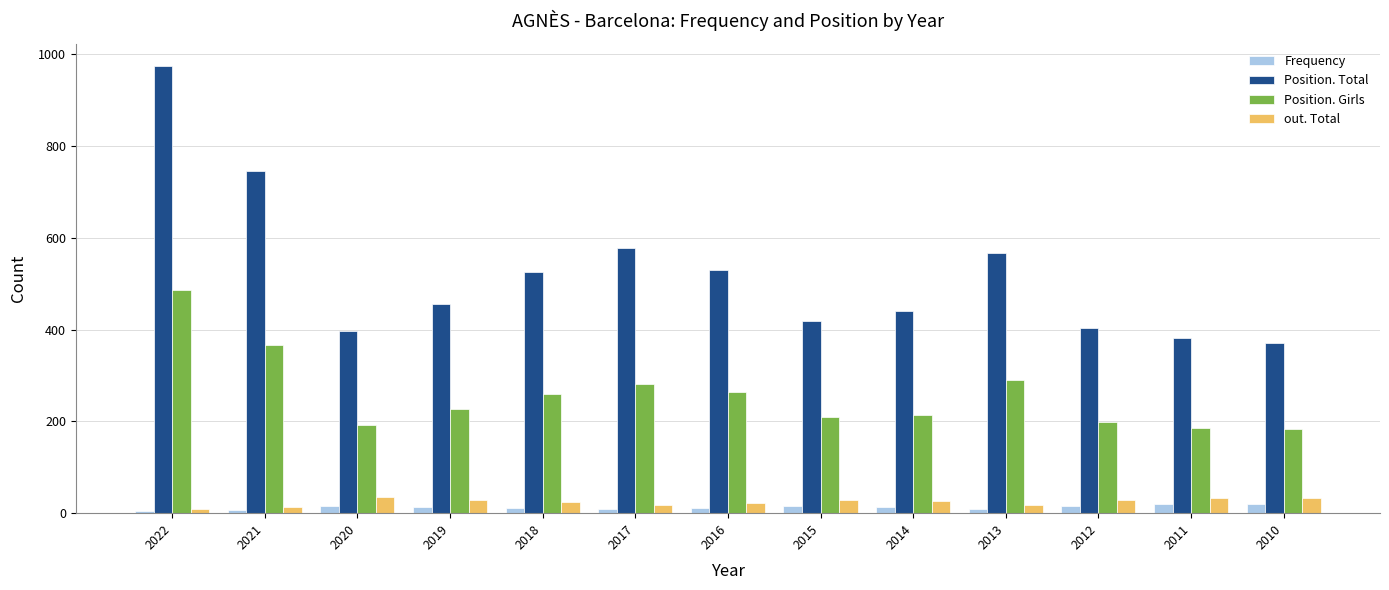

What are all the series names shown in the legend?

Frequency, Position. Total, Position. Girls, out. Total